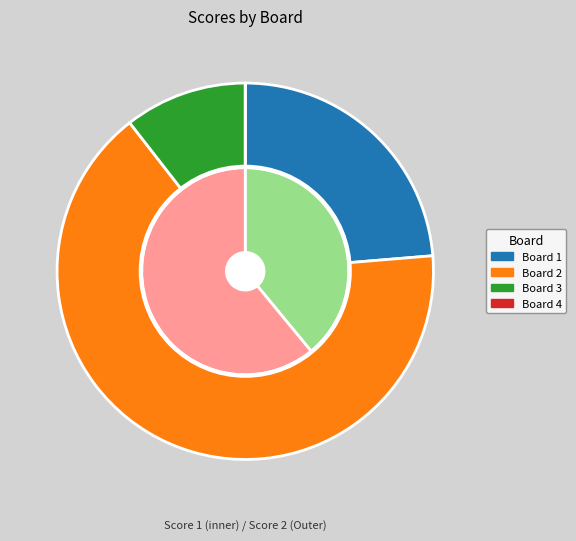

To the nearest percent, what percentage of the pie is Board 2?

66%